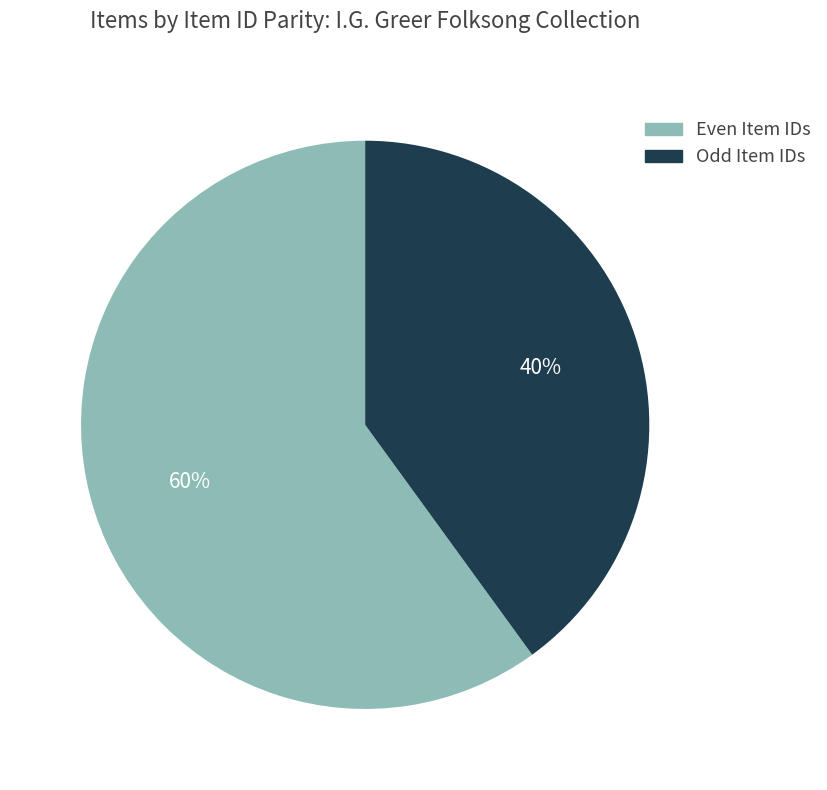

The Odd Item IDs slice represents 40% of the pie. True or false?

True